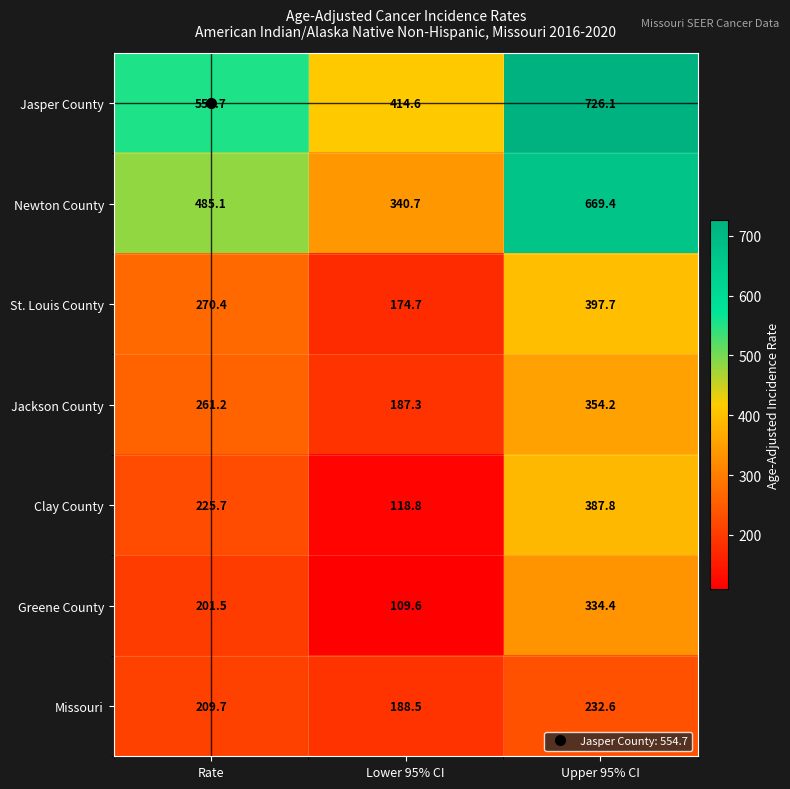

What is the sum of all Jasper County values?

1695.4